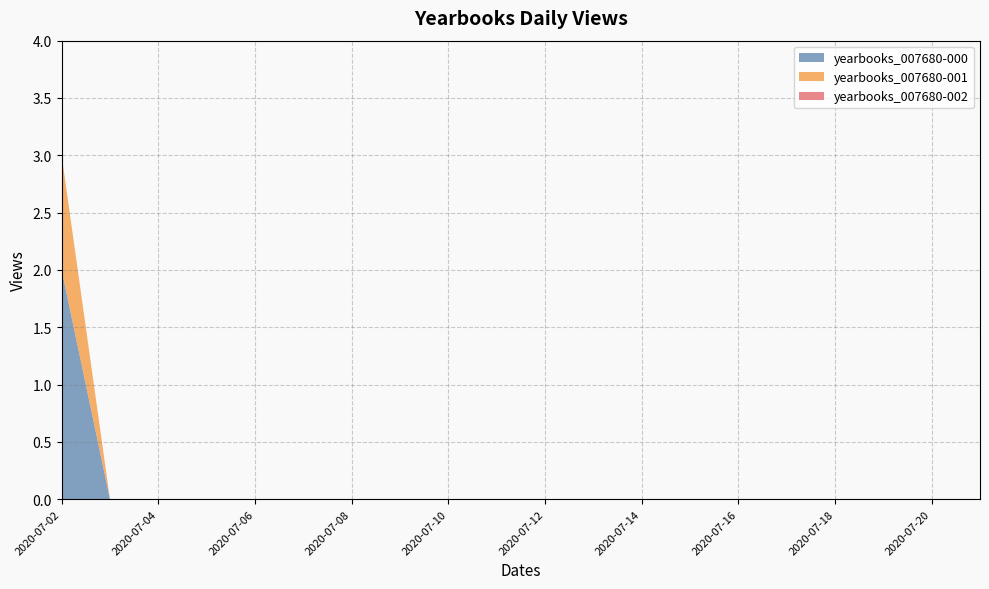

Reading left to right, transcribe all the data shown in this chart.

yearbooks_007680-000: 2020-07-02=2	2020-07-03=0	2020-07-04=0	2020-07-05=0	2020-07-06=0	2020-07-07=0	2020-07-08=0	2020-07-09=0	2020-07-10=0	2020-07-11=0	2020-07-12=0	2020-07-13=0	2020-07-14=0	2020-07-15=0	2020-07-16=0	2020-07-17=0	2020-07-18=0	2020-07-19=0	2020-07-20=0	2020-07-21=0
yearbooks_007680-001: 2020-07-02=1	2020-07-03=0	2020-07-04=0	2020-07-05=0	2020-07-06=0	2020-07-07=0	2020-07-08=0	2020-07-09=0	2020-07-10=0	2020-07-11=0	2020-07-12=0	2020-07-13=0	2020-07-14=0	2020-07-15=0	2020-07-16=0	2020-07-17=0	2020-07-18=0	2020-07-19=0	2020-07-20=0	2020-07-21=0
yearbooks_007680-002: 2020-07-02=0	2020-07-03=0	2020-07-04=0	2020-07-05=0	2020-07-06=0	2020-07-07=0	2020-07-08=0	2020-07-09=0	2020-07-10=0	2020-07-11=0	2020-07-12=0	2020-07-13=0	2020-07-14=0	2020-07-15=0	2020-07-16=0	2020-07-17=0	2020-07-18=0	2020-07-19=0	2020-07-20=0	2020-07-21=0